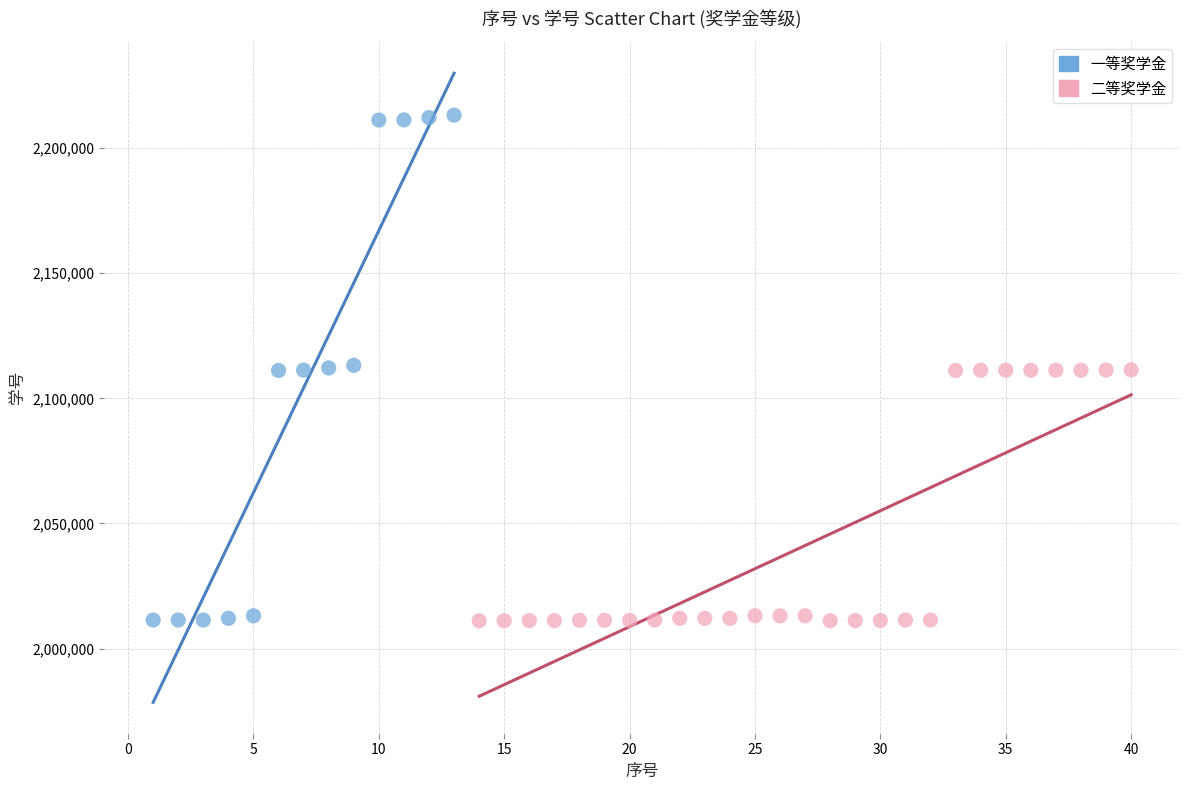

Which series contains the highest Y value?

一等奖学金